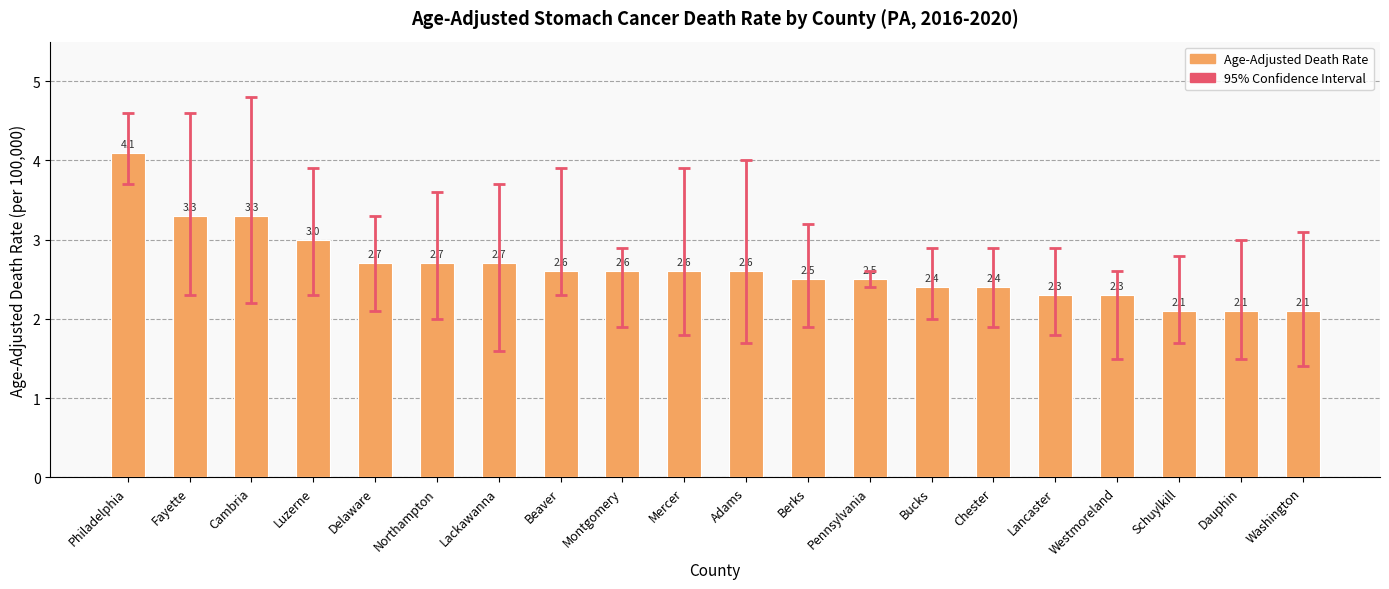

What position from the left is Schuylkill?

18